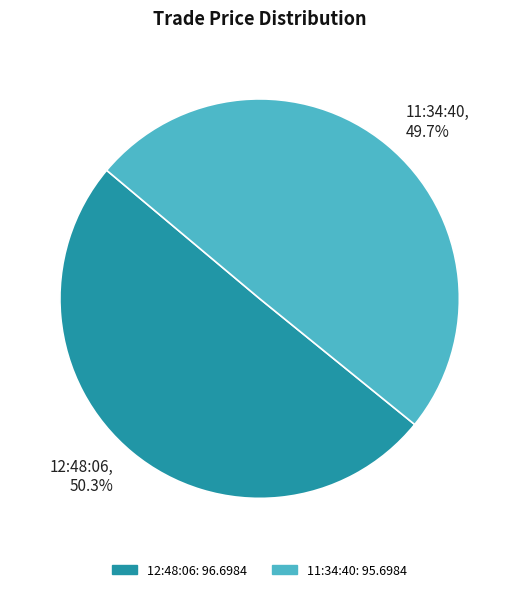

True or false: 11:34:40 accounts for 44% of the total.

False